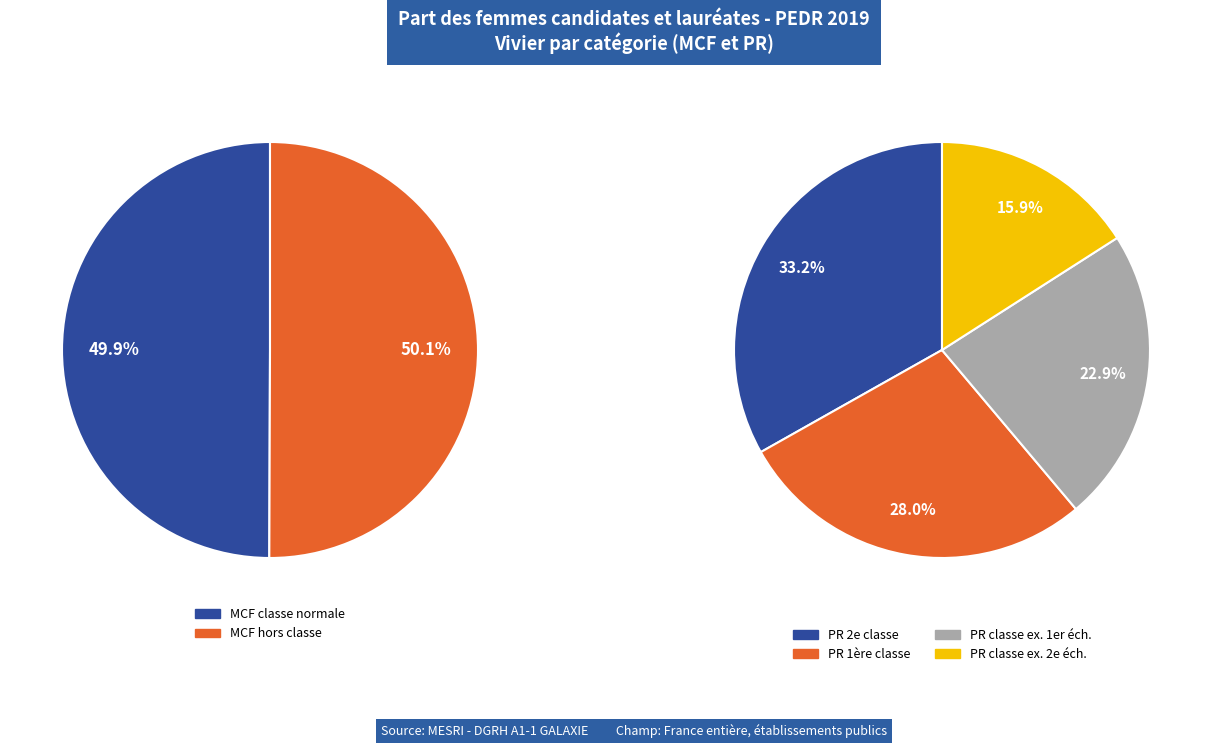

Which slice is the largest?

MCF hors classe